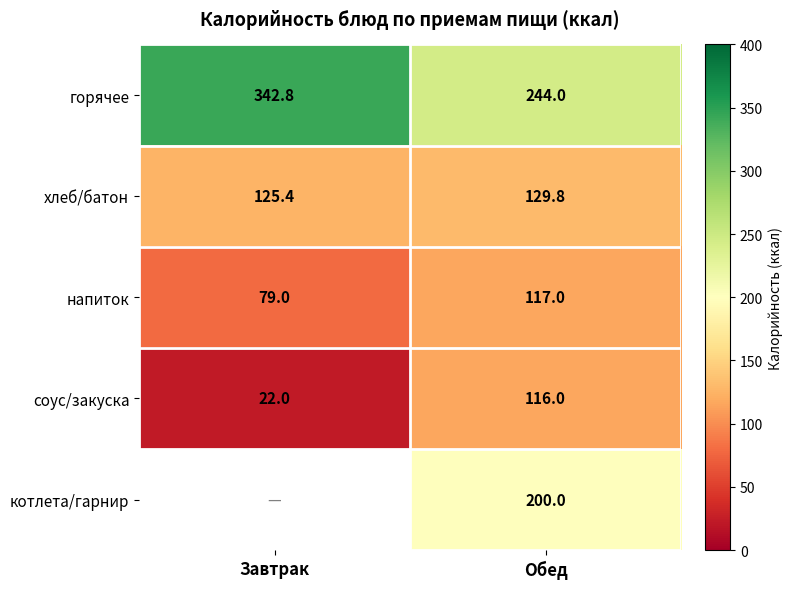

What is the sum of the хлеб/батон values at Обед and Завтрак?

255.2